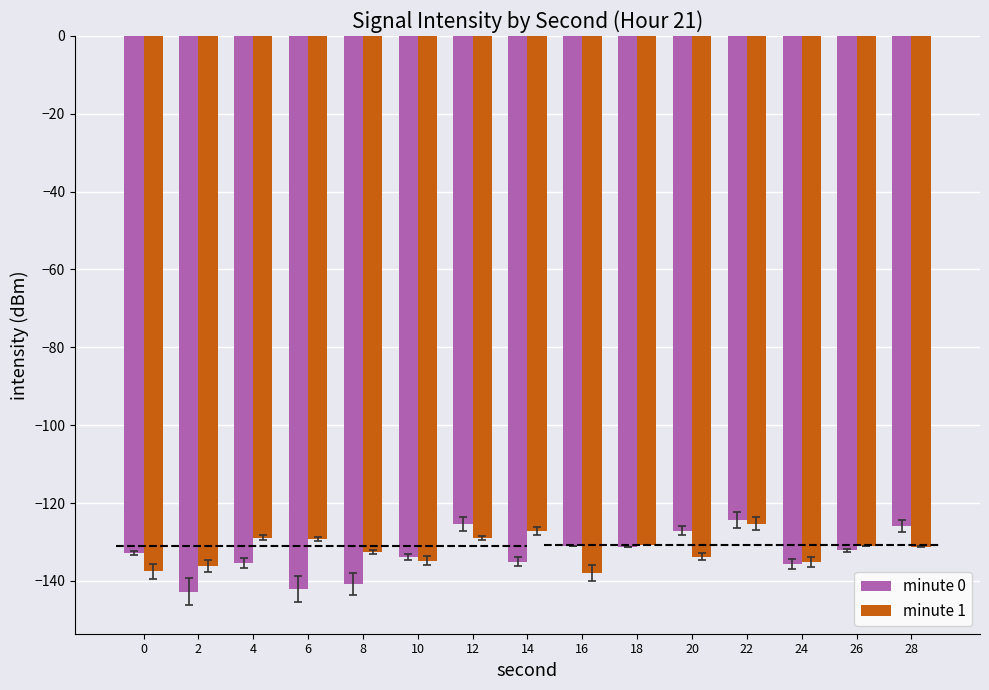

Is it true that minute 0 equals -76.6 at 20?

False